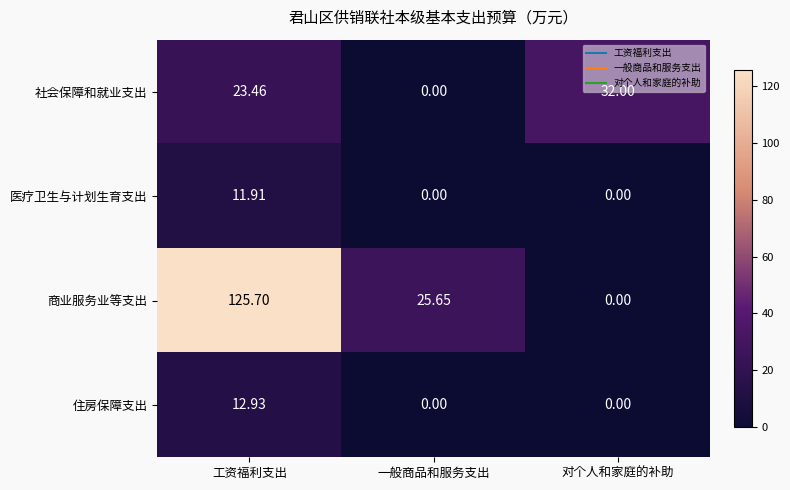

Between 工资福利支出 and 对个人和家庭的补助, which series saw the biggest shift?

商业服务业等支出